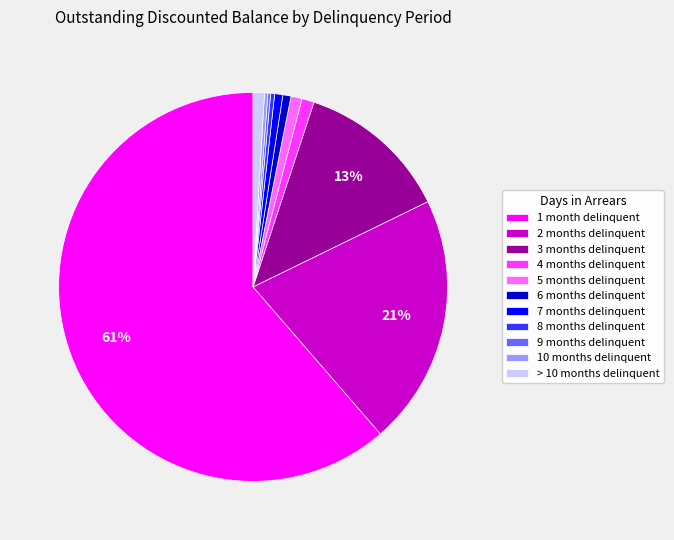

Which has a higher value, > 10 months delinquent or 1 month delinquent?

1 month delinquent